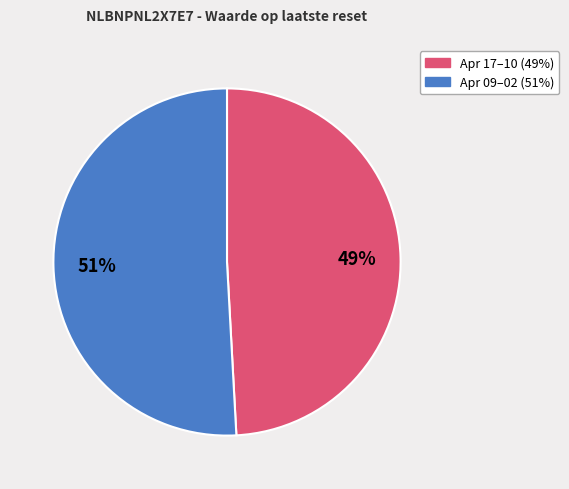

To the nearest percent, what is the difference between the largest and smallest slice percentages?

2%